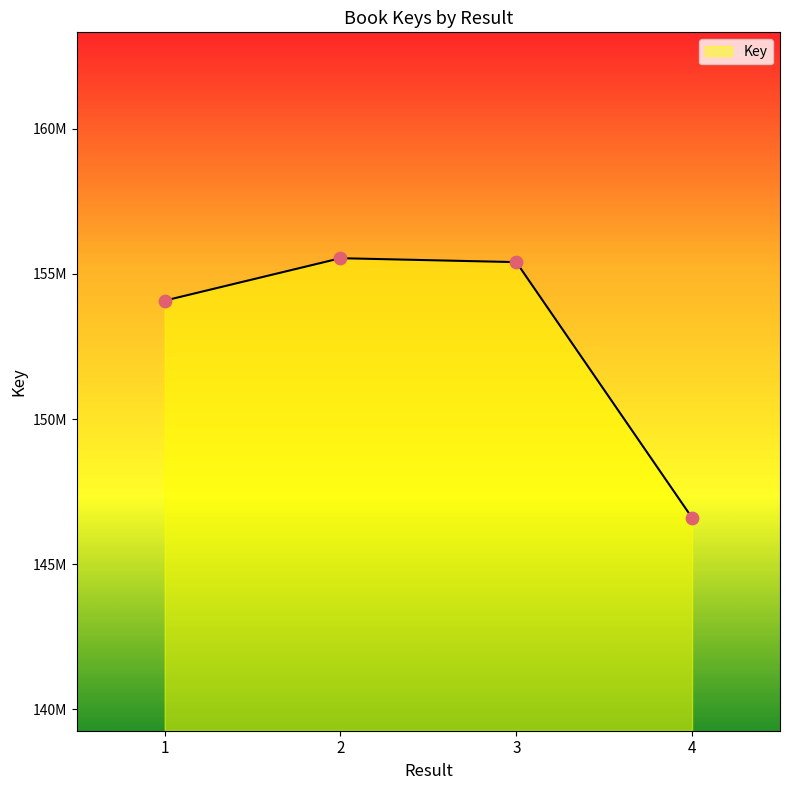

Which has a higher value, 1 or 4?

1